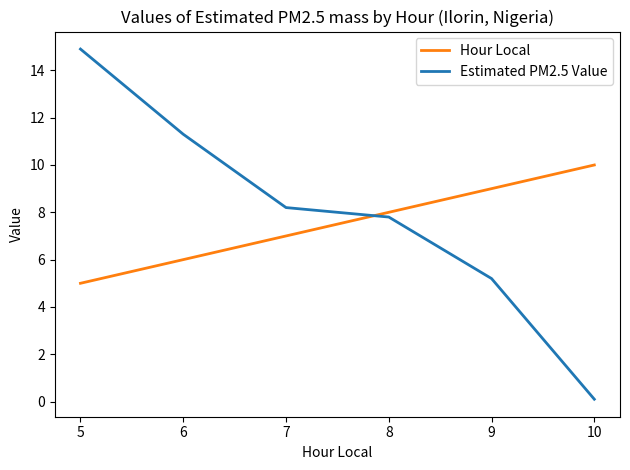

Which series has the largest total across all categories?

Estimated PM2.5 Value